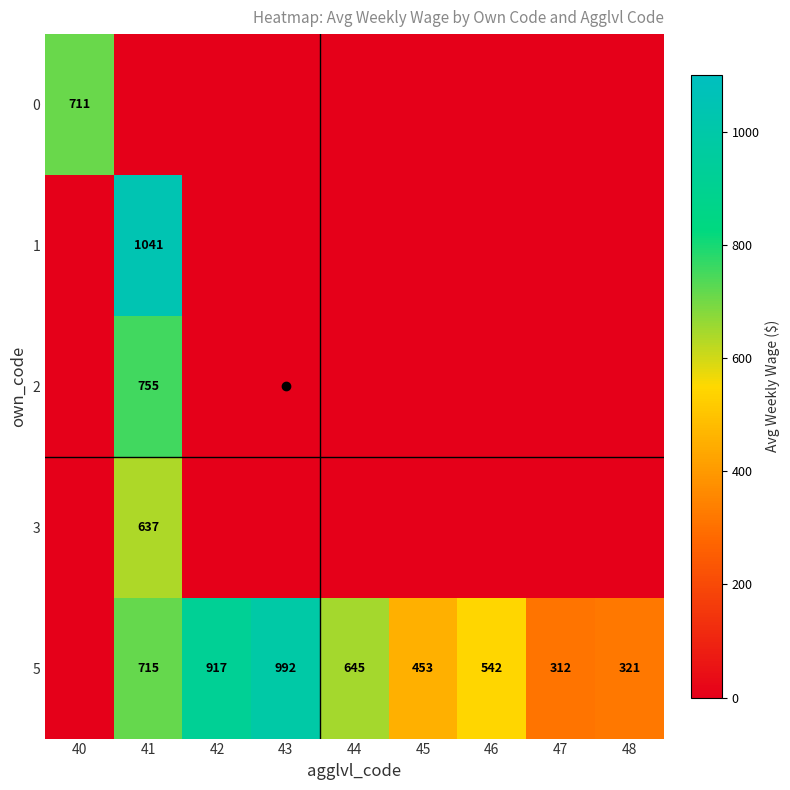

At which category is the sum across all series the highest?

41